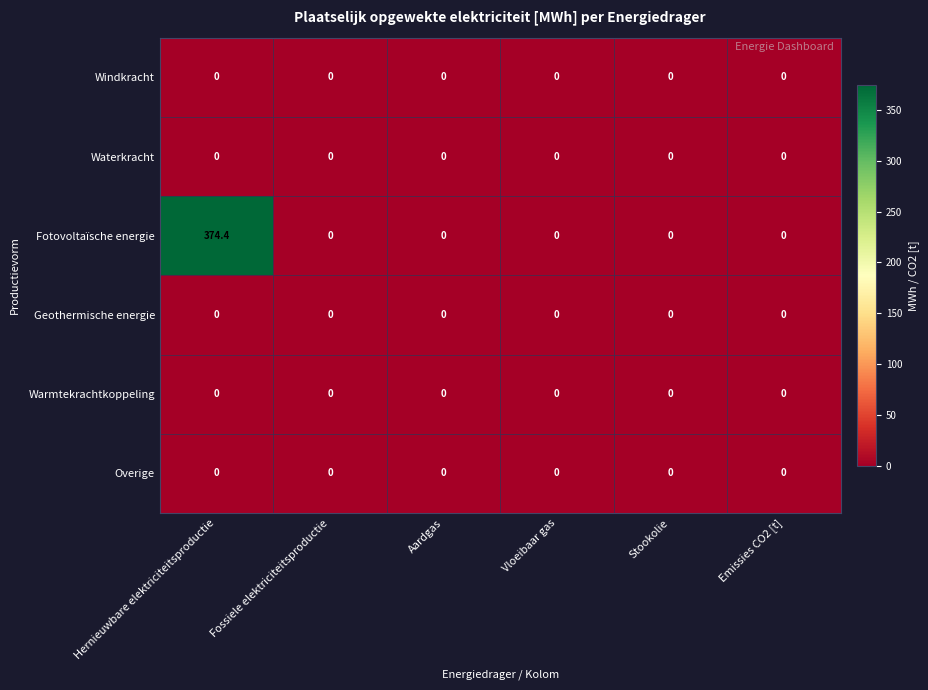

Which series has the largest total across all categories?

Fotovoltaïsche energie